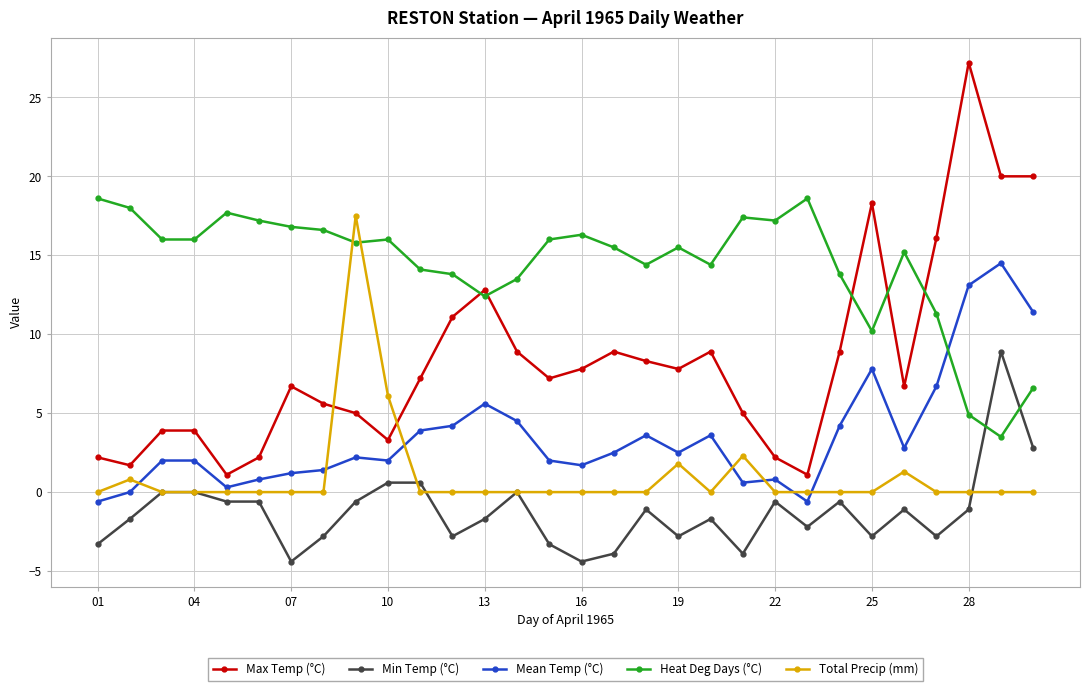

True or false: Heat Deg Days (°C) has more than 1 points higher than both neighbors.

True